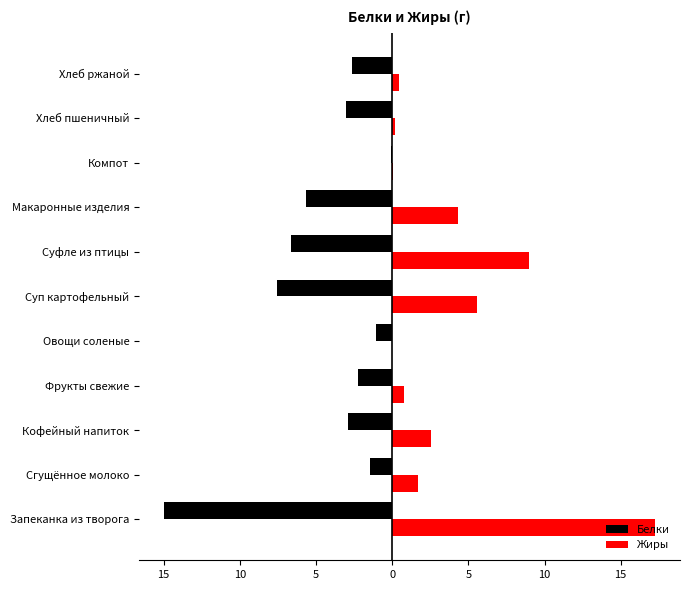

At how many categories does at least one series exceed 3?

4